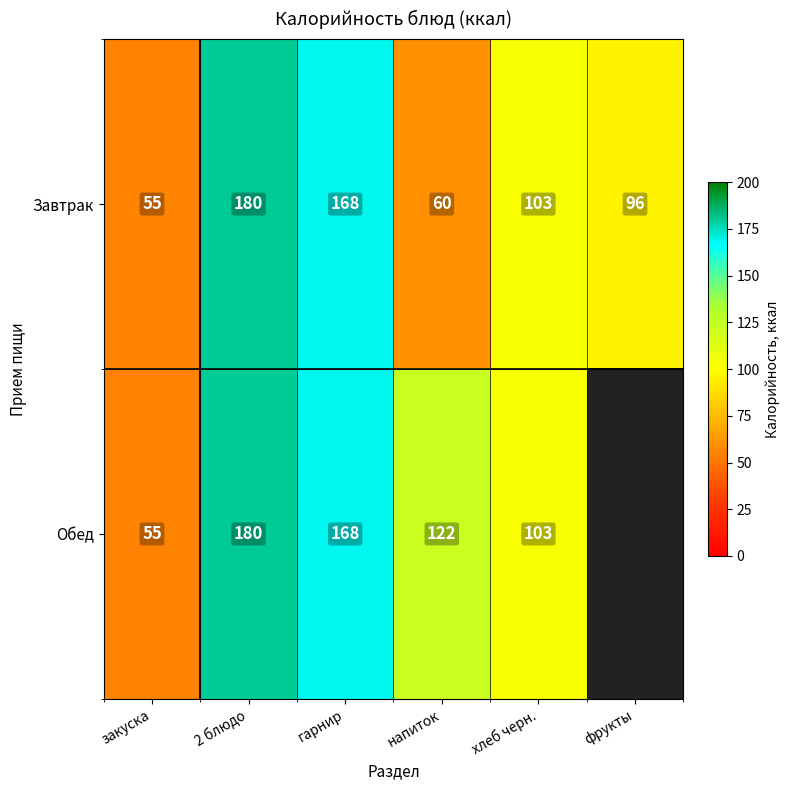

List the labels in order of Завтрак value, smallest first.

закуска, напиток, фрукты, хлеб черн., гарнир, 2 блюдо